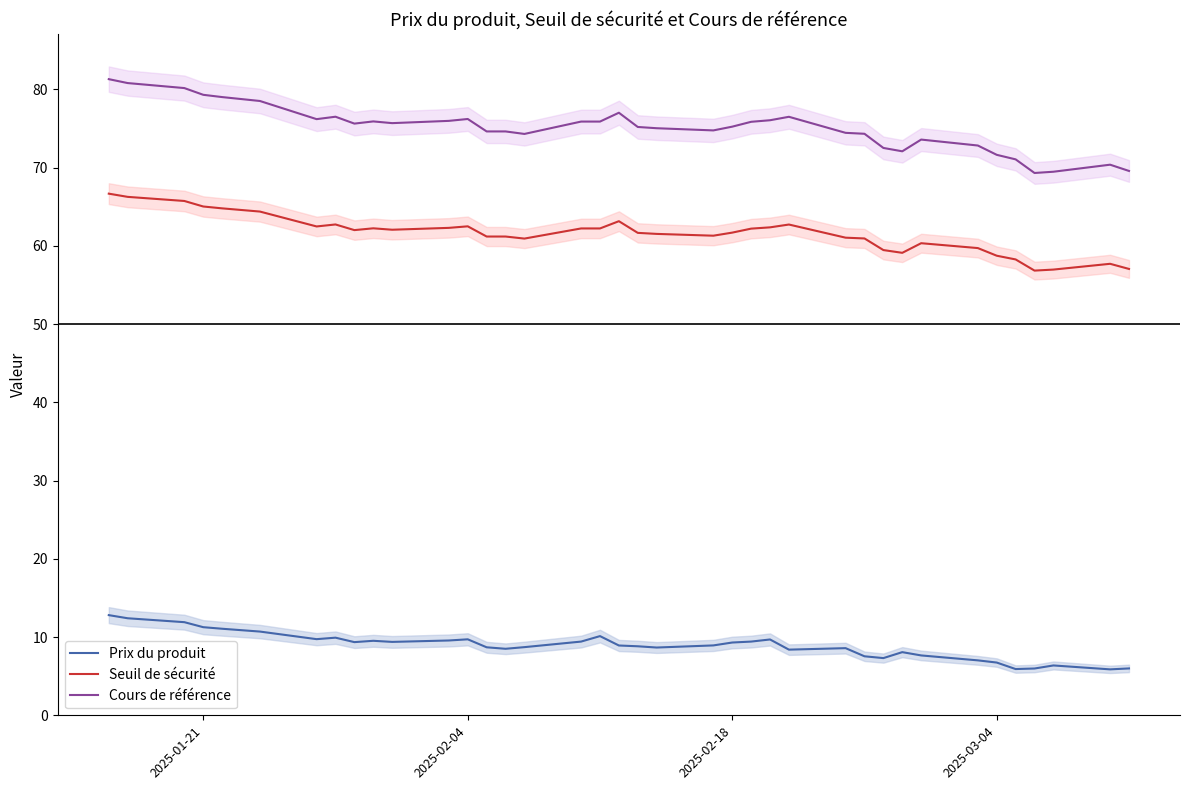

True or false: Seuil de sécurité and Prix du produit cross at least once.

False